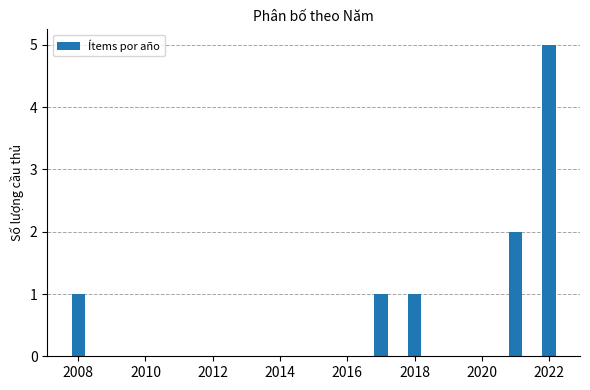

What is the greatest value displayed?

5